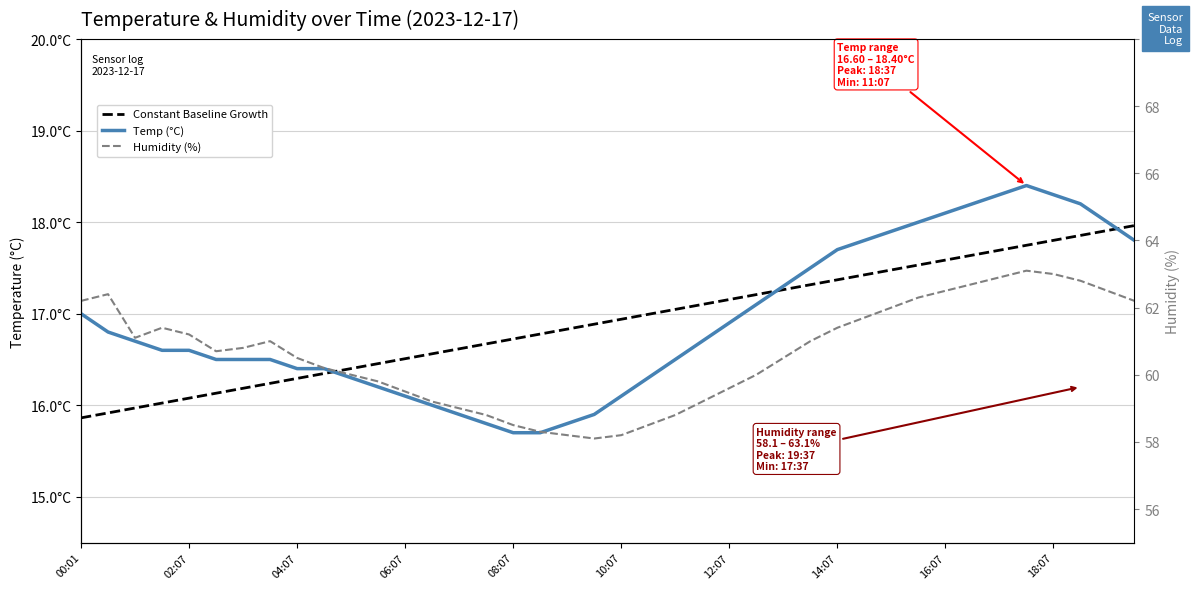

Is it true that Humidity (%) equals 20.1 at 16:07?

False